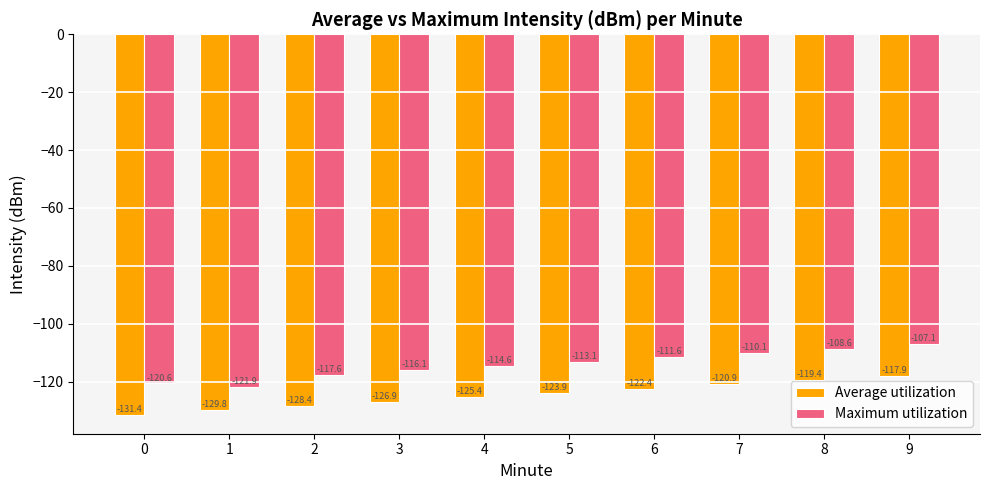

How many groups of bars are there?

10